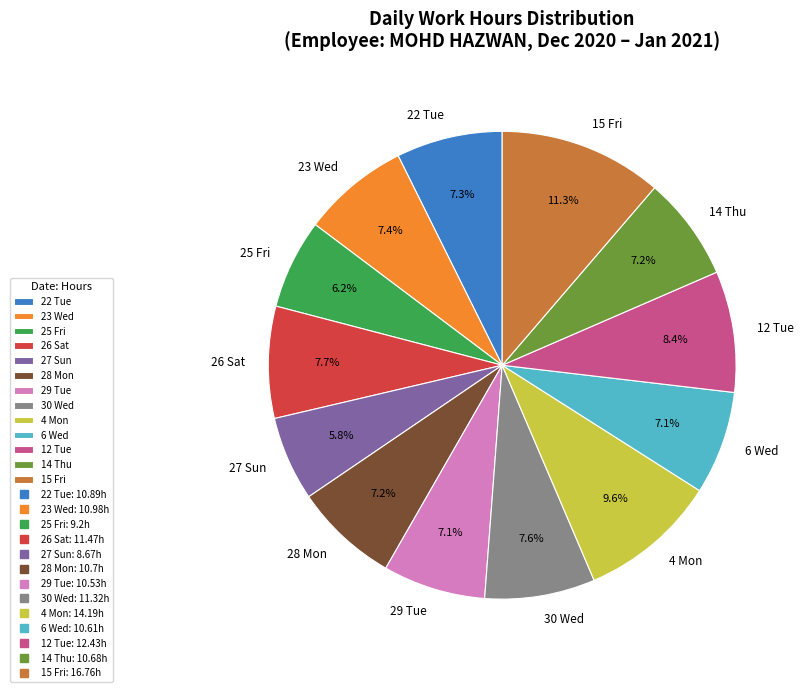

Is it true that 6 Wed is 7% of the pie?

True